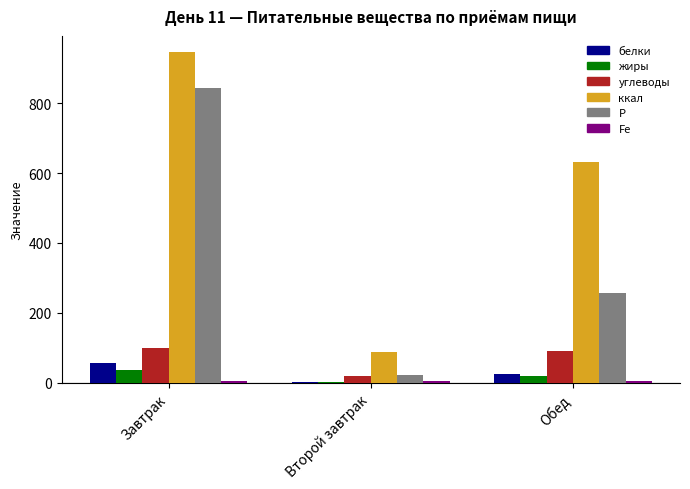

Which series changed the most between Завтрак and Второй завтрак?

ккал